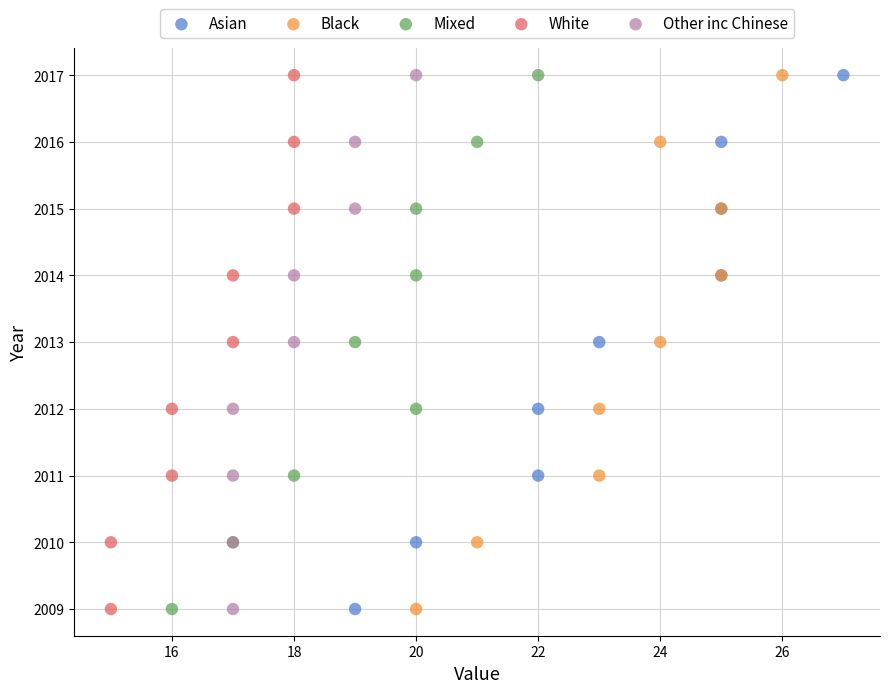

What are all the series names shown in the legend?

Asian, Black, Mixed, White, Other inc Chinese